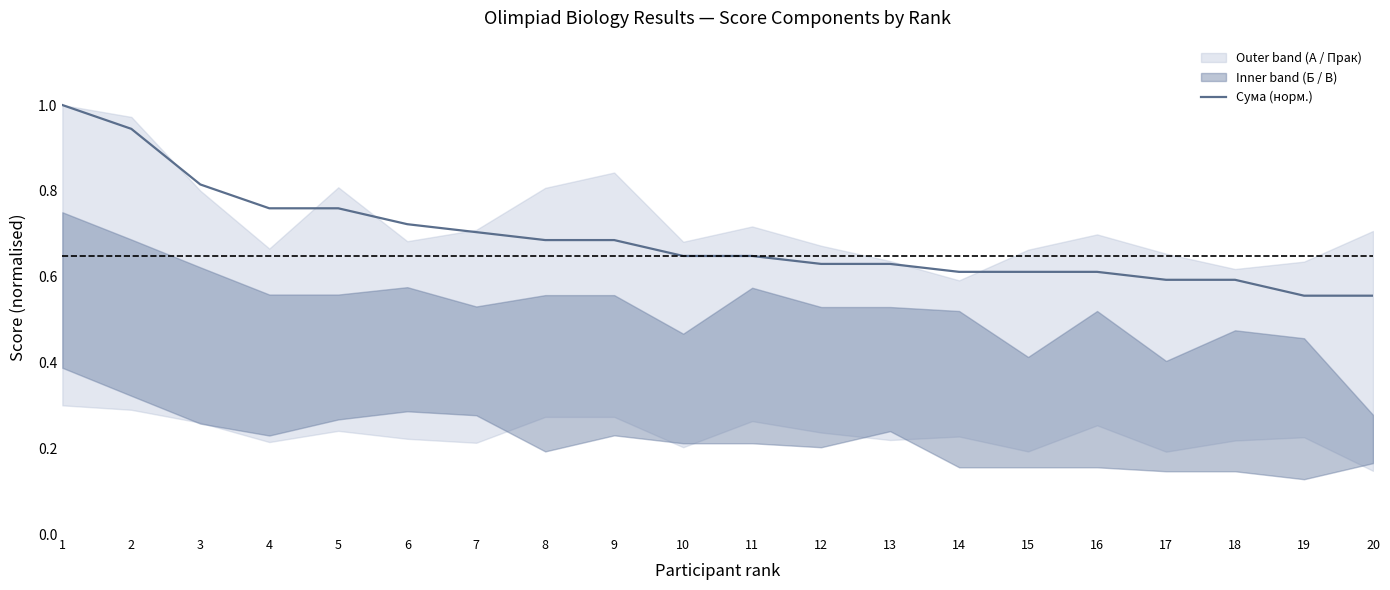

Which label corresponds to the largest value in the chart?

1